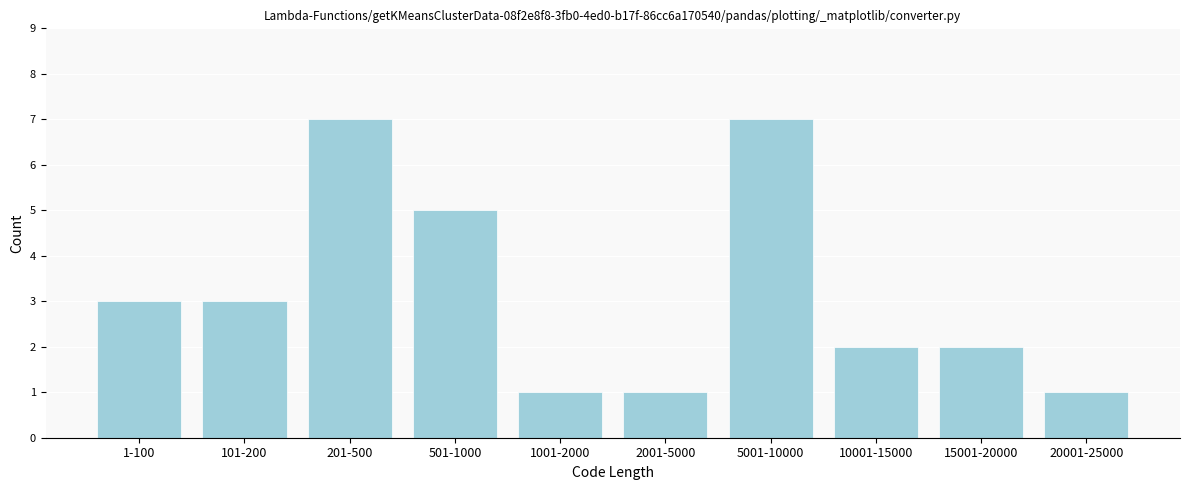

Reading left to right, transcribe all the data shown in this chart.

1-100=3	101-200=3	201-500=7	501-1000=5	1001-2000=1	2001-5000=1	5001-10000=7	10001-15000=2	15001-20000=2	20001-25000=1